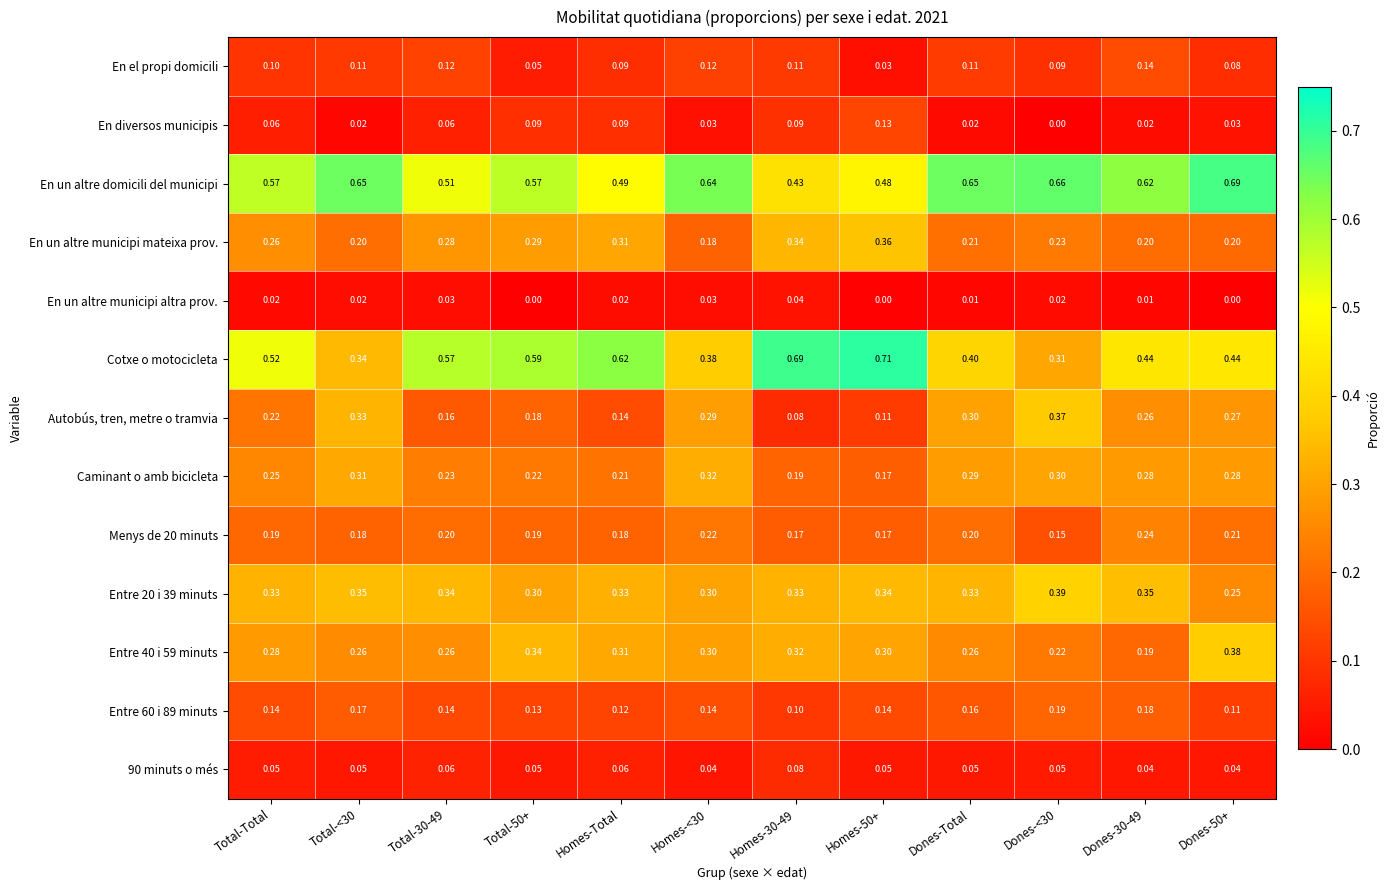

Count the number of categories in the chart.

12